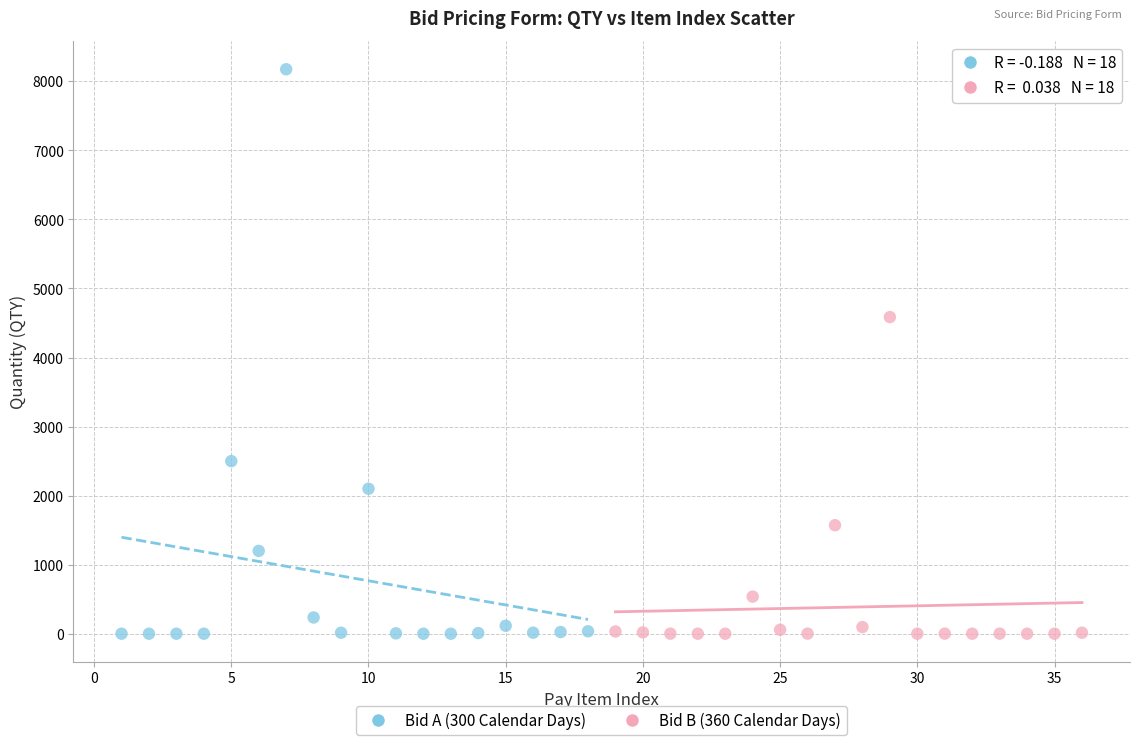

Which series has the widest spread of Y values?

Bid A (300 Calendar Days)